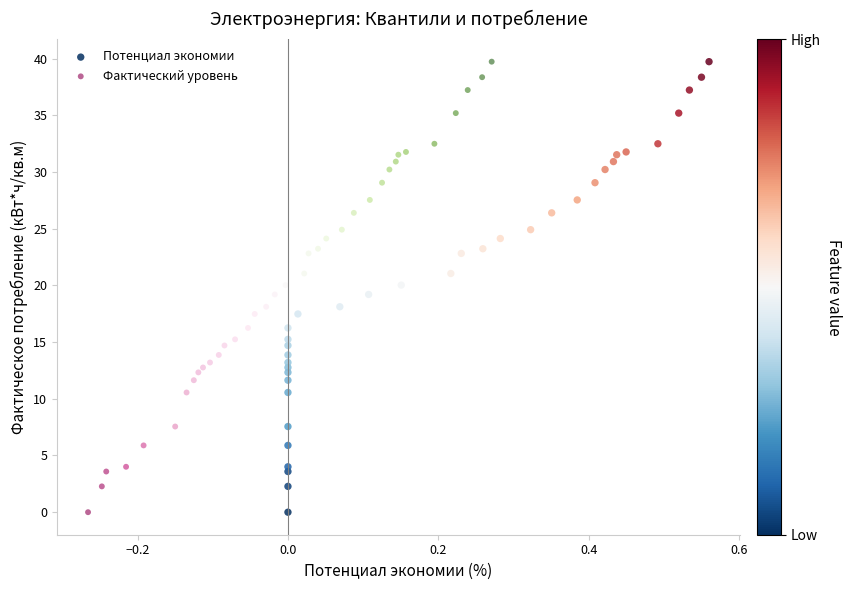

What are all the series names shown in the legend?

Потенциал экономии, Фактический уровень